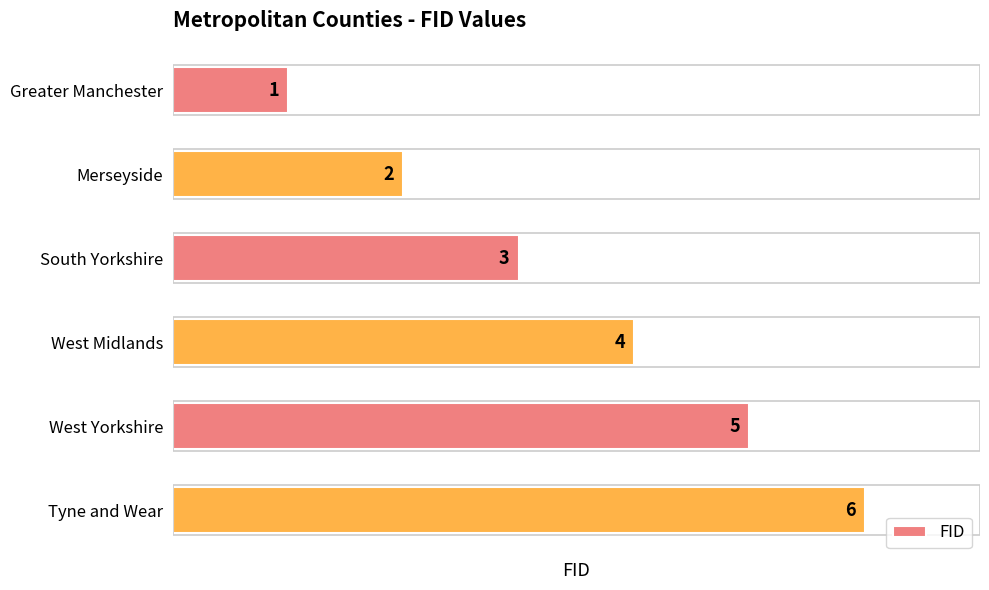

What is the difference between the maximum and minimum values?

5